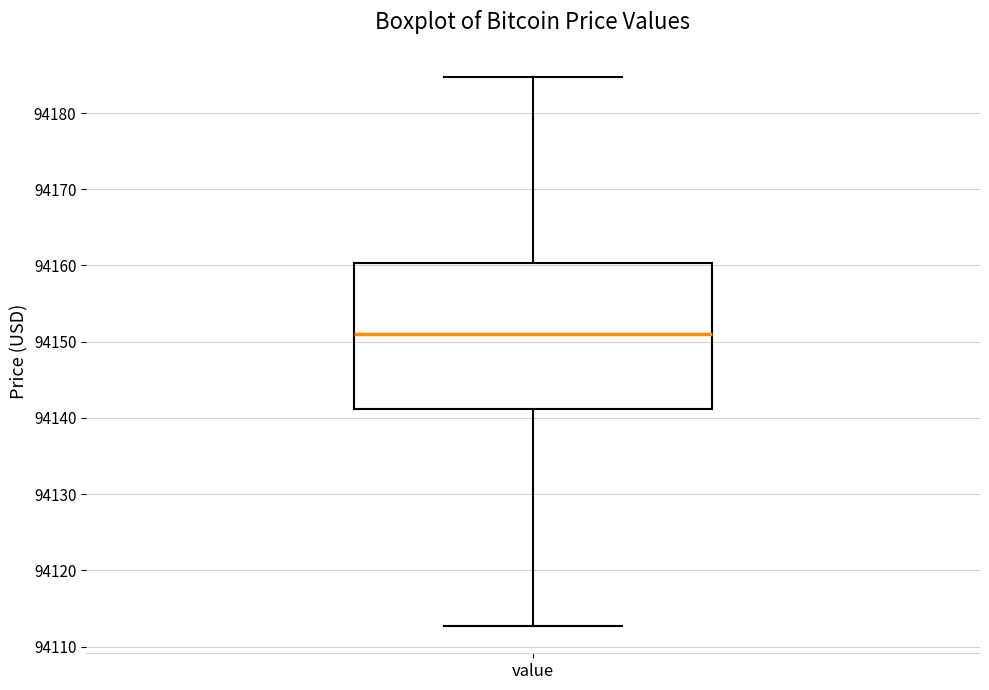

Where does the lower whisker of the box for value end on the y-axis? The values are not printed on the chart, so give them approximately, as read against the axis.

94113